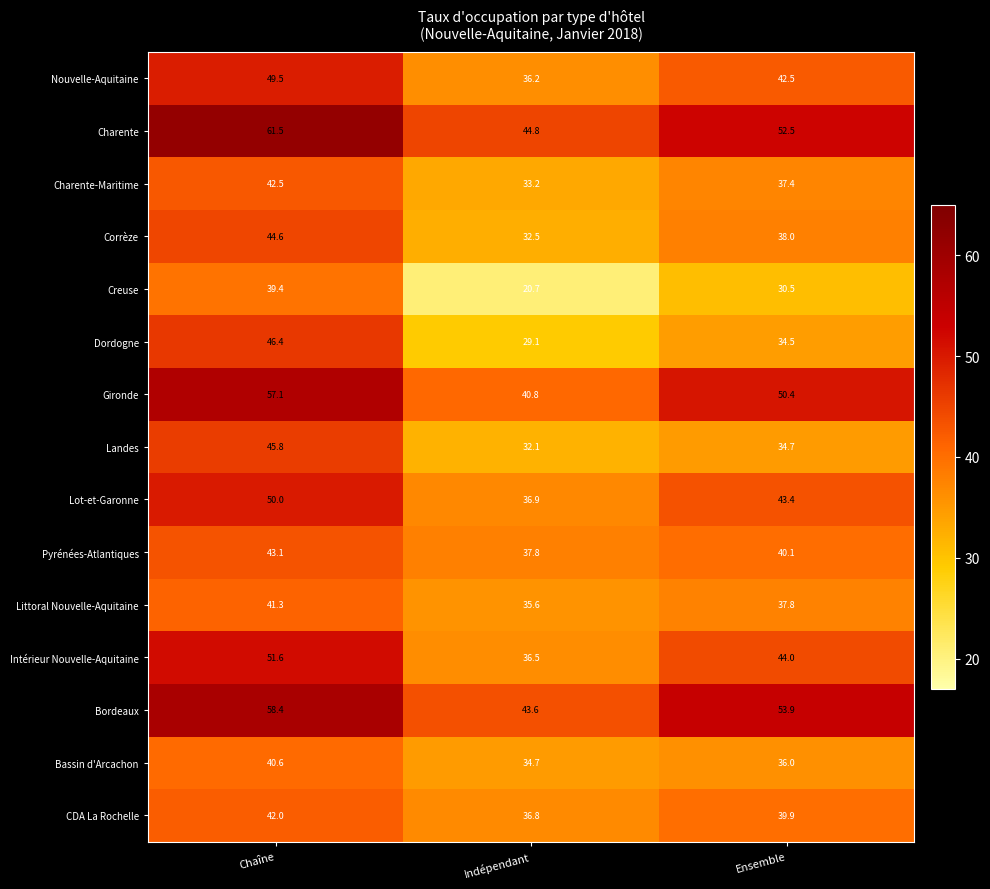

Which series has the largest range (max minus min)?

Creuse